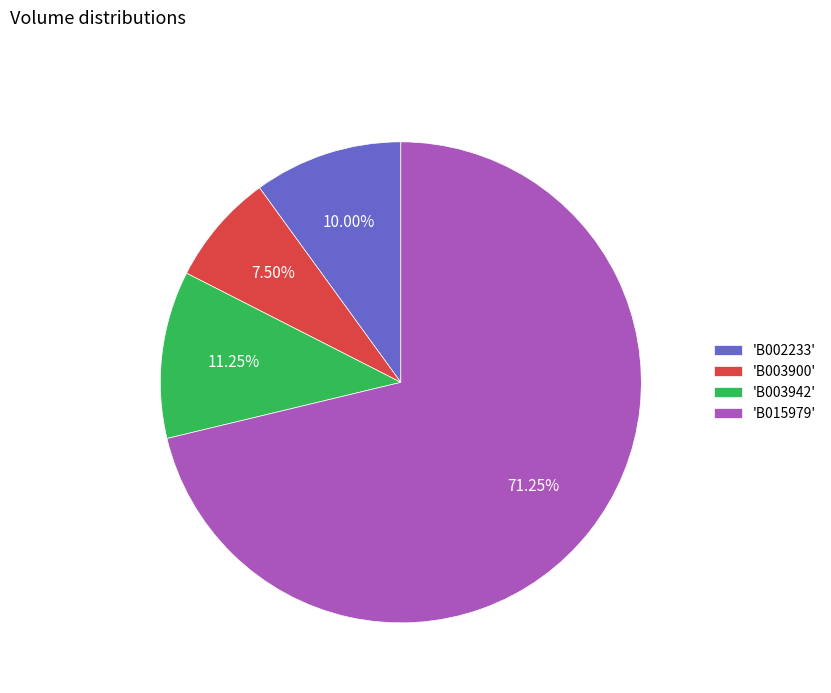

What is the largest slice in the pie chart?

'B015979'